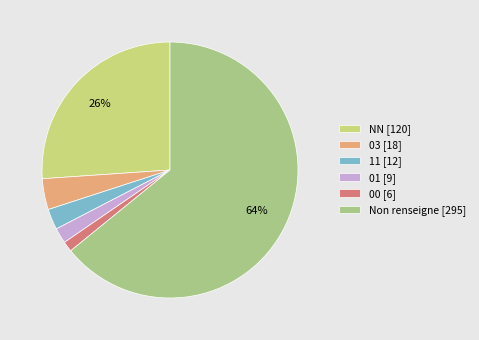

How many segments does this pie chart have?

6